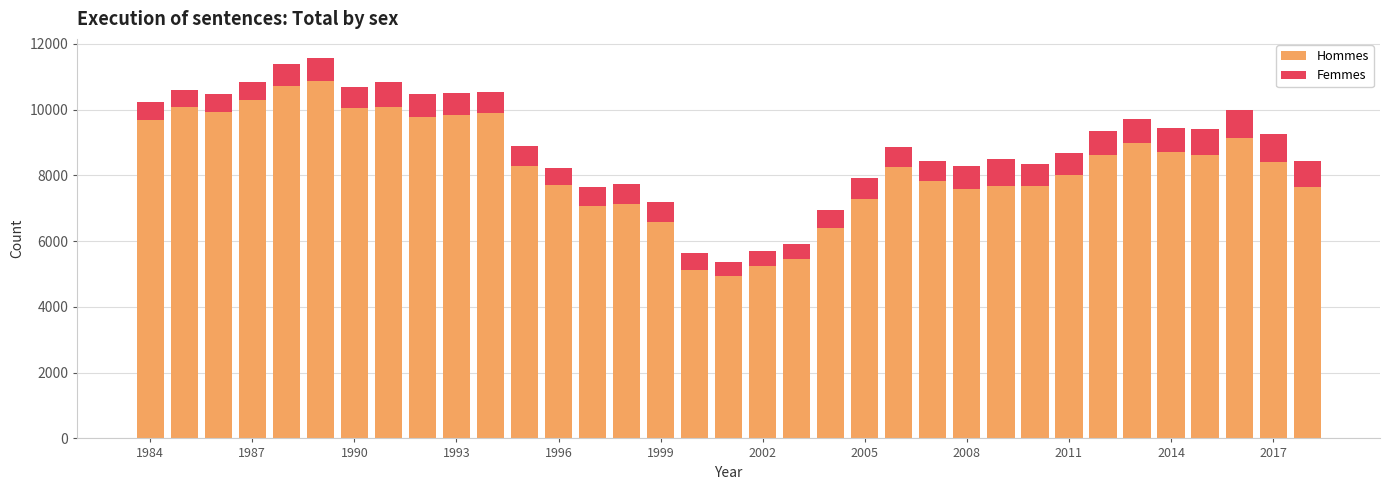

What is the minimum value for Hommes?

4941